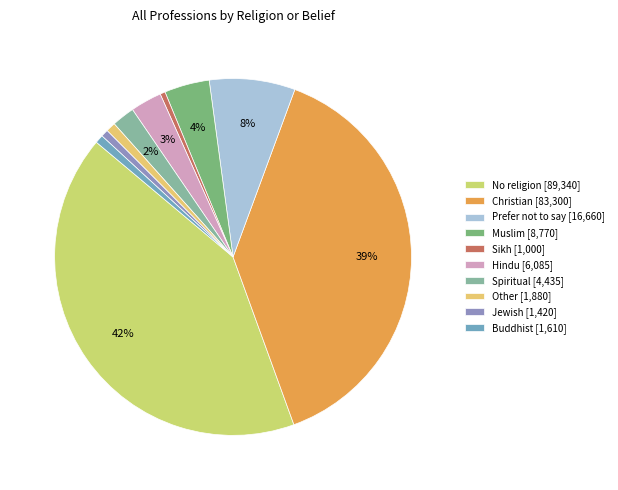

To the nearest percent, what is the average slice percentage?

10%